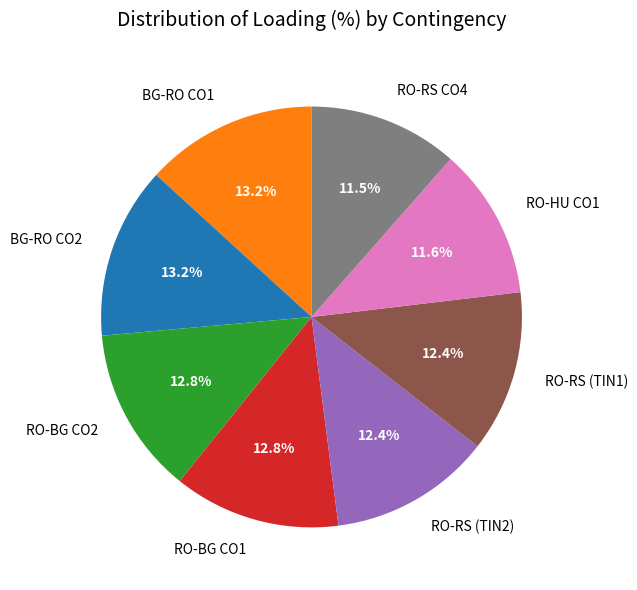

Is RO-HU CO1 the majority of the pie?

No